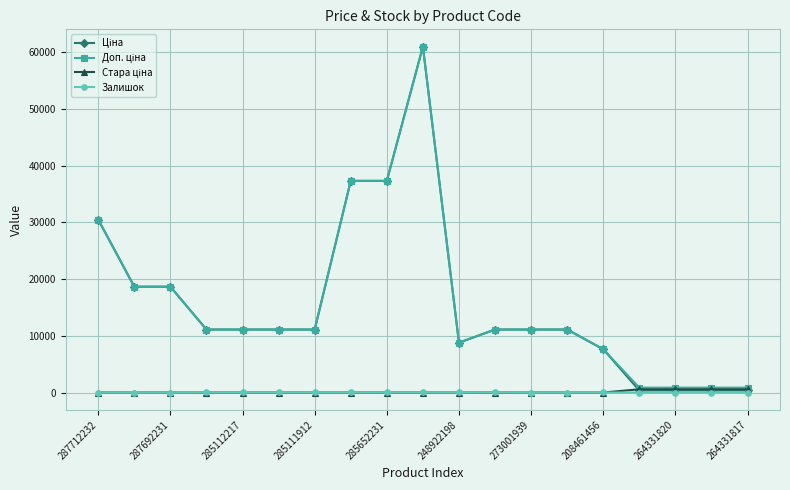

Does the chart have visible grid lines?

Yes